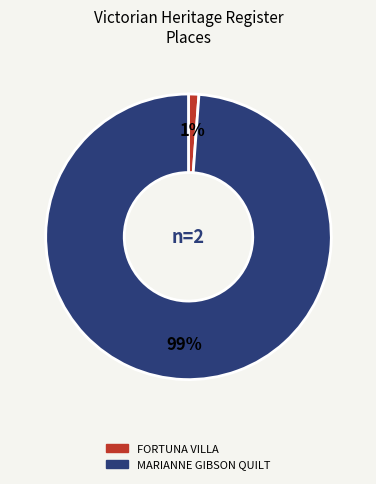

To the nearest percent, what is the average slice percentage?

50%